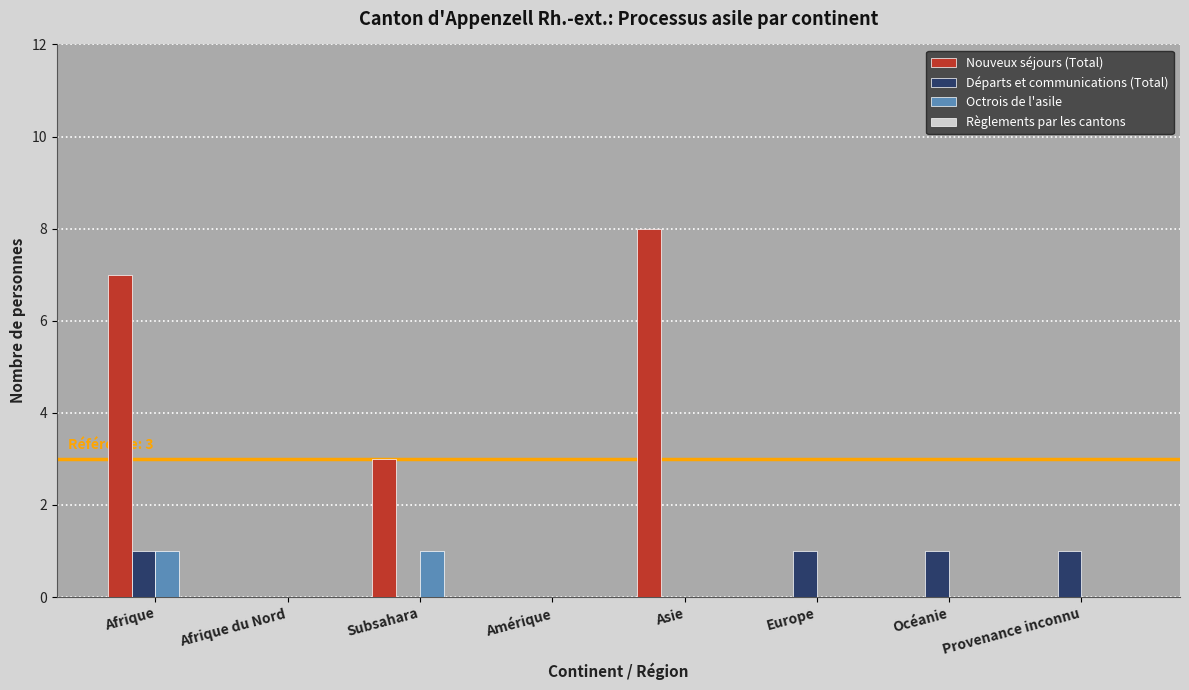

Reading left to right, extract all data points from this chart.

Nouveux séjours (Total): Afrique=7	Afrique du Nord=0	Subsahara=3	Amérique=0	Asie=8	Europe=0	Océanie=0	Provenance inconnu=0
Départs et communications (Total): Afrique=1	Afrique du Nord=0	Subsahara=0	Amérique=0	Asie=0	Europe=1	Océanie=1	Provenance inconnu=1
Octrois de l'asile: Afrique=1	Afrique du Nord=0	Subsahara=1	Amérique=0	Asie=0	Europe=0	Océanie=0	Provenance inconnu=0